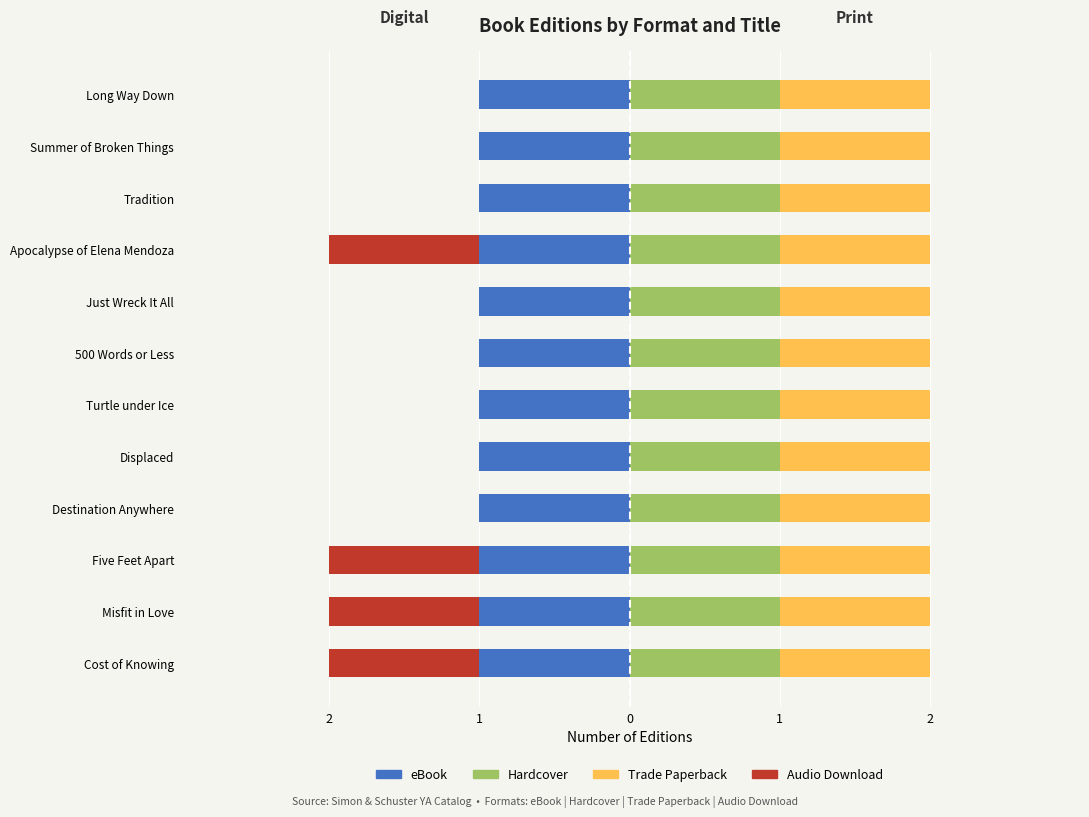

What are all the series names shown in the legend?

eBook, Audio Download, Hardcover, Trade Paperback